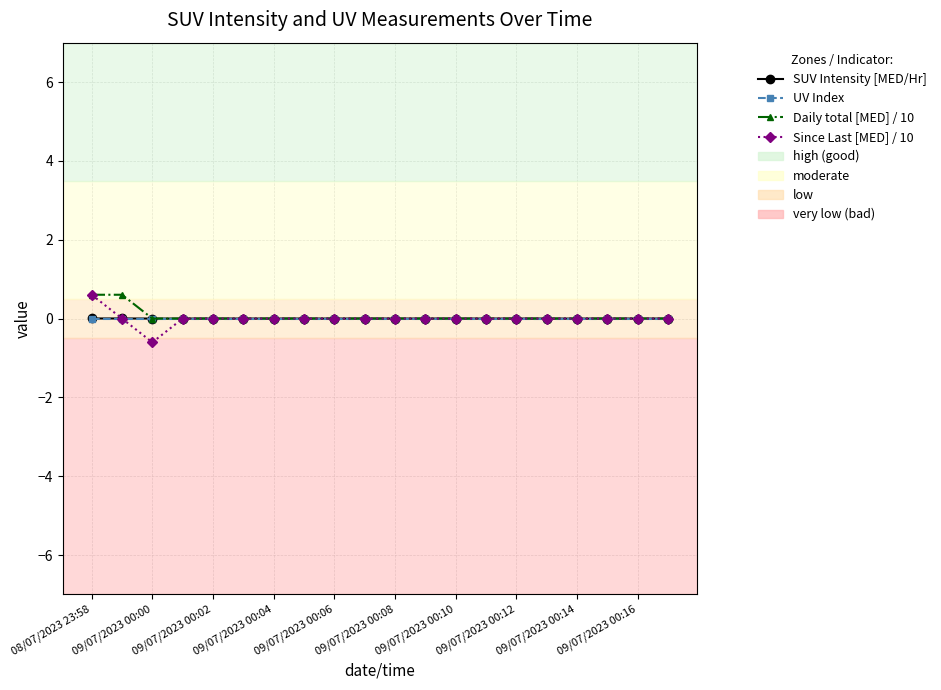

Count the number of categories in the chart.

20